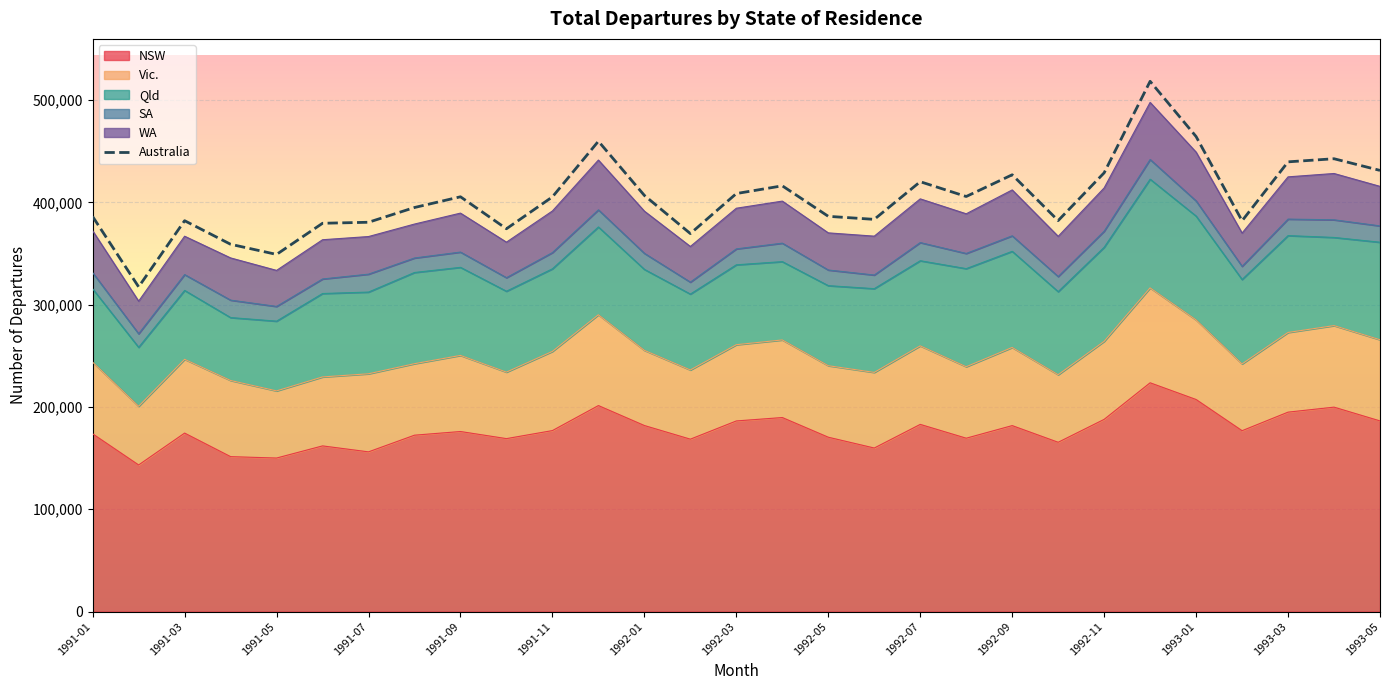

What is the difference between the maximum and second lowest values?

169230